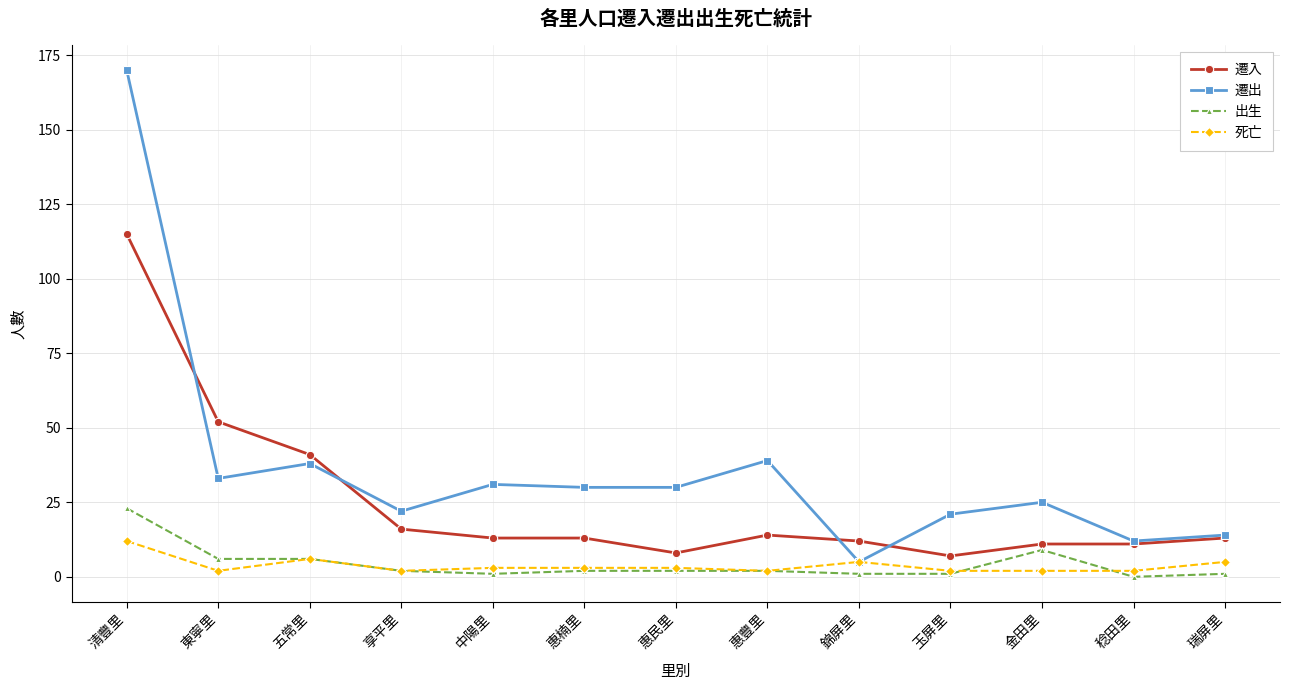

Where is 出生 nearest to the value 11?

金田里